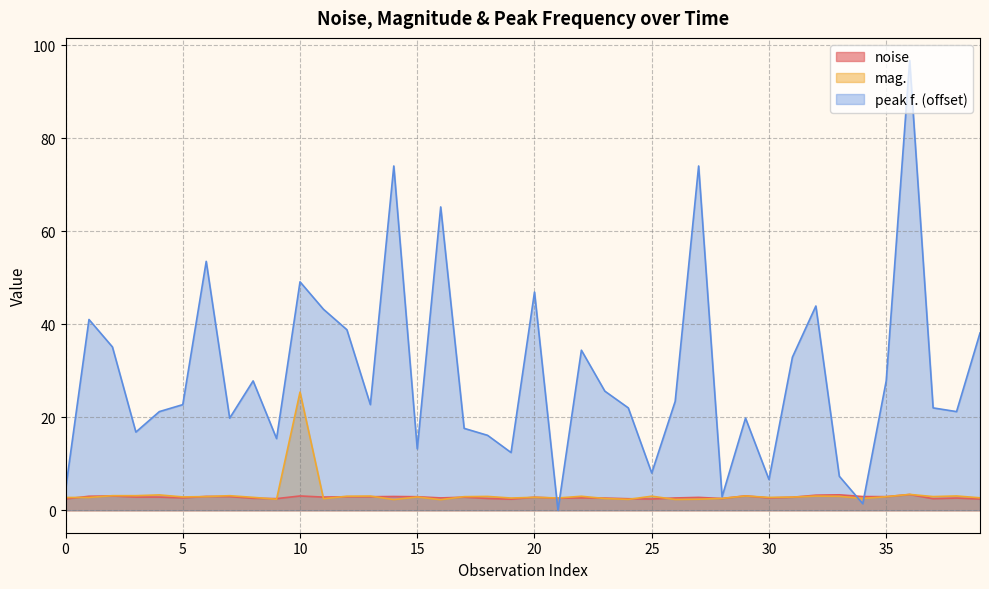

What is the maximum value for noise?

3.4